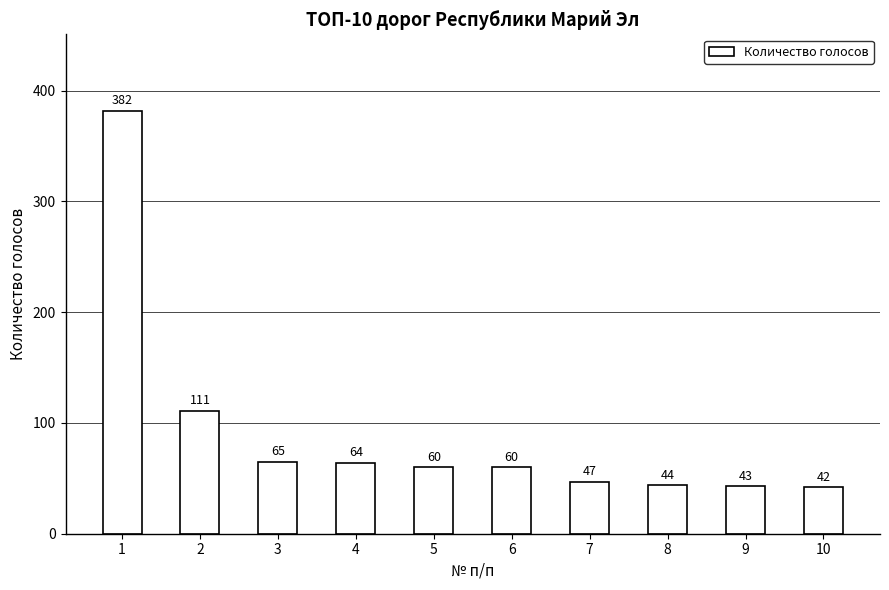

What is the smallest value displayed?

42